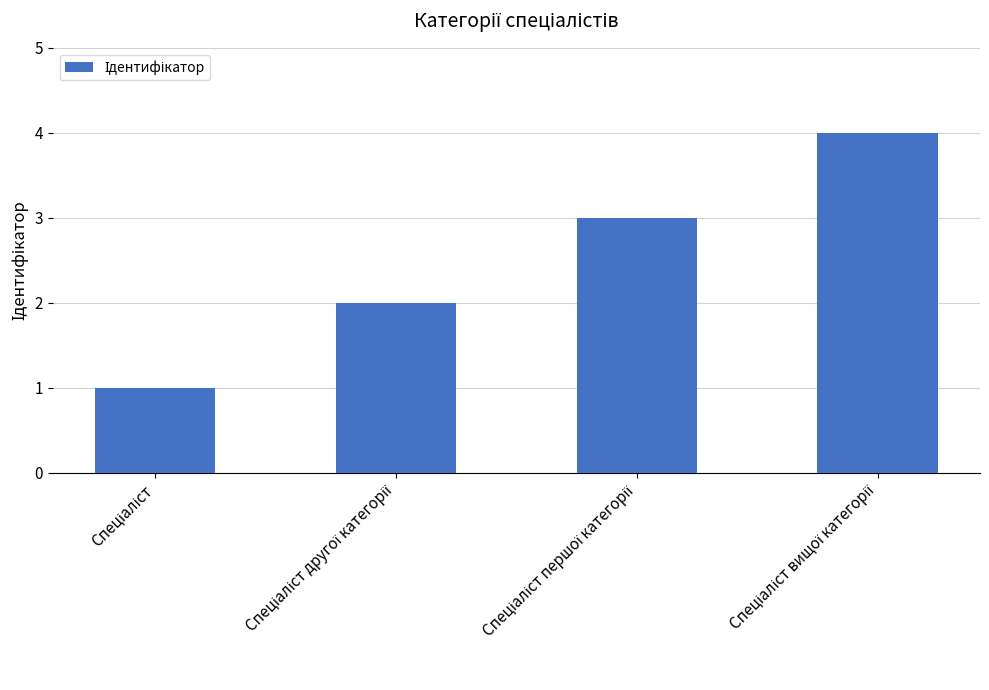

What is the sum of all values?

10